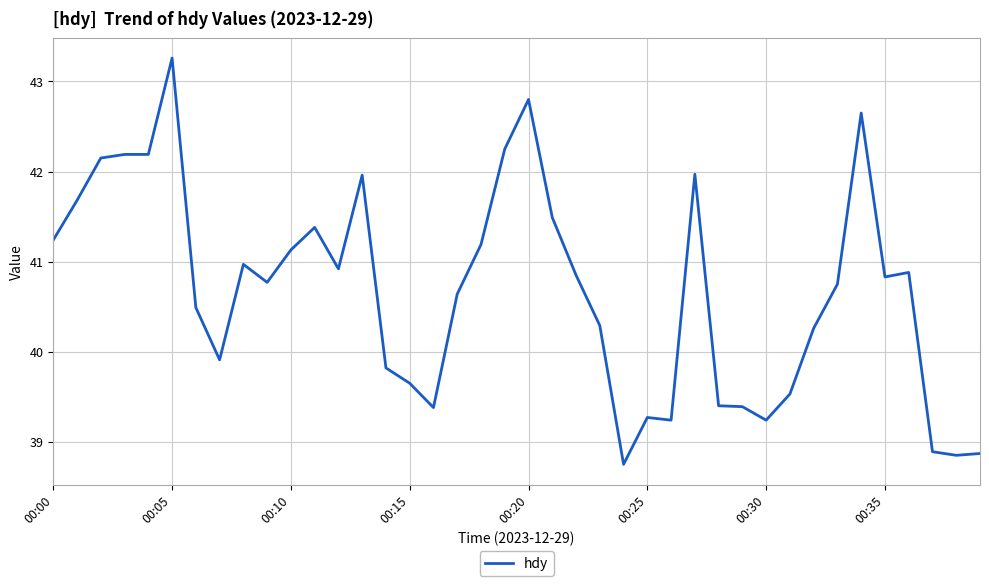

What is the difference between the maximum and second lowest values?

4.4